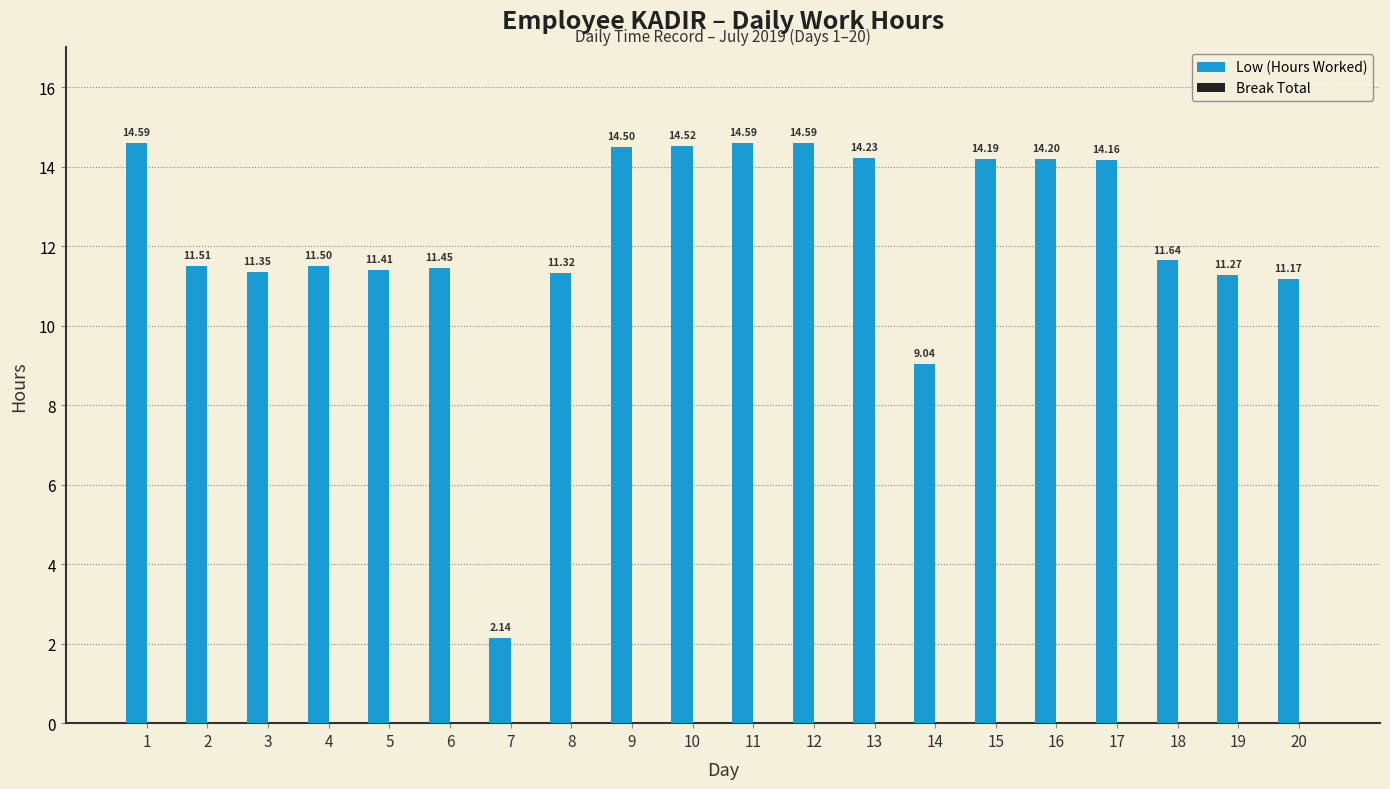

What is the change in value from 6 to 14?

-2.4